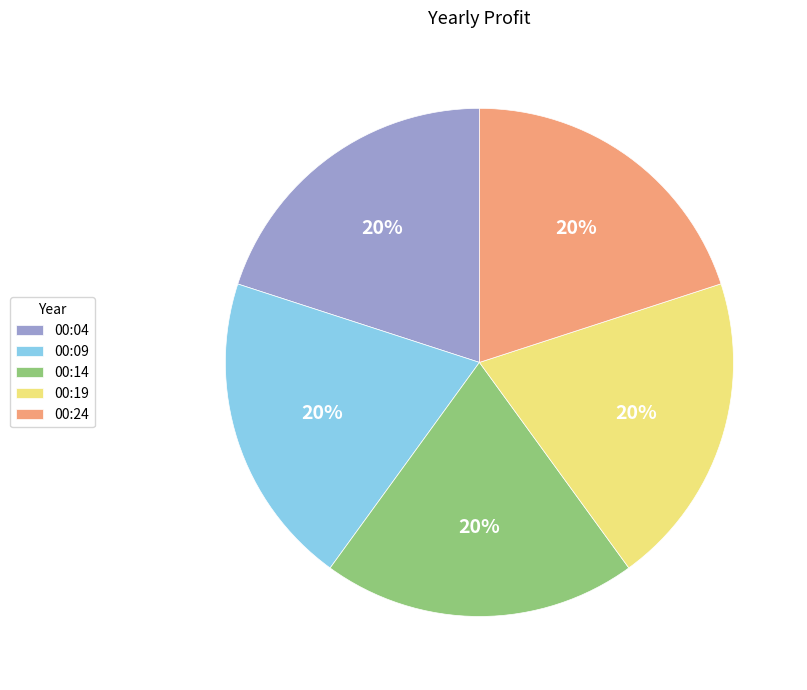

To the nearest percent, what percentage of the pie is 00:19?

20%